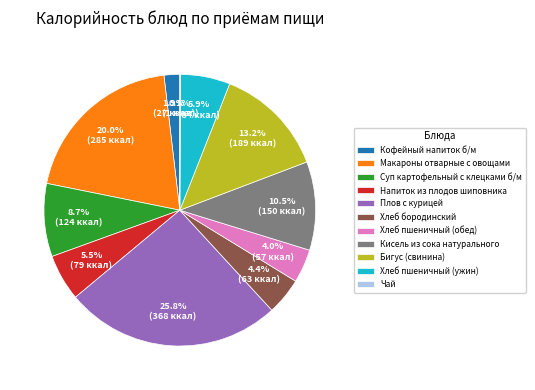

To the nearest percent, what is the difference between the Хлеб пшеничный (обед) and Суп картофельный с клецками б/м slice percentages?

5%